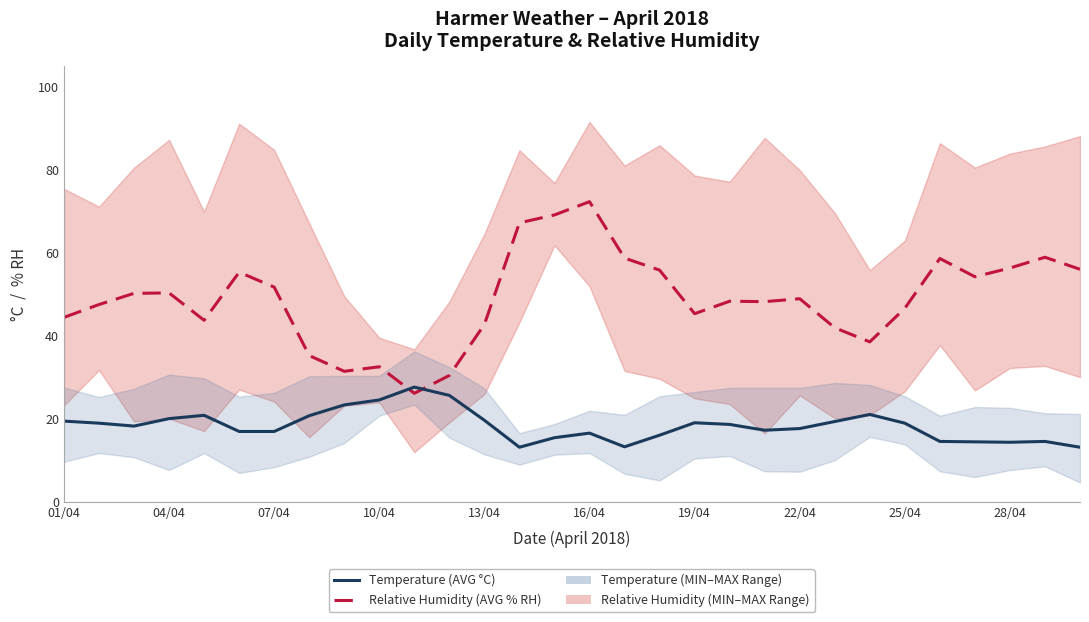

Where does the Temperature (AVG °C) series first go above 18?

01/04